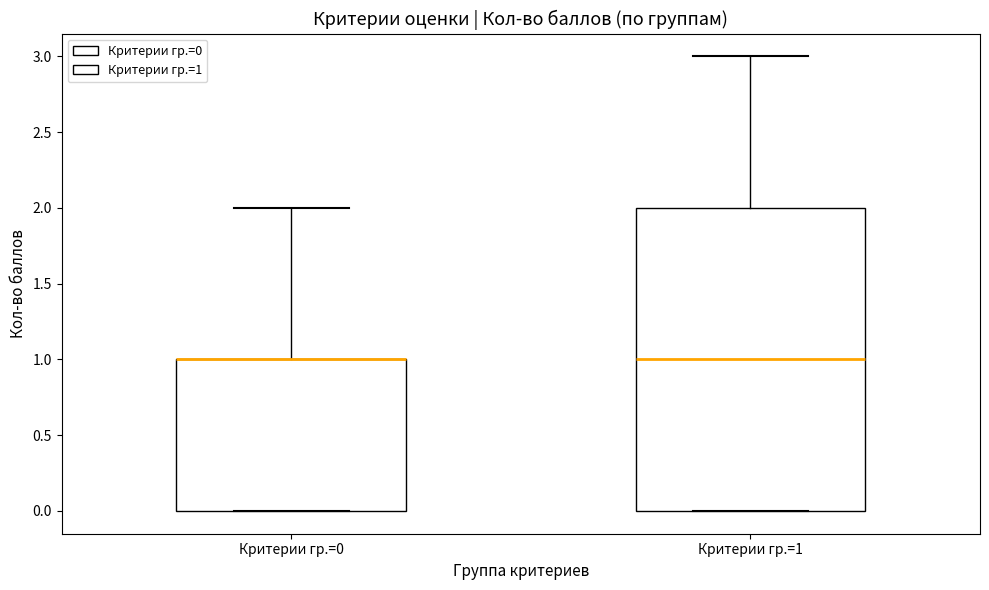

Reading left to right, read every box against the y-axis: the position of its median line, the range the box covers, and the ends of its whiskers. The values are not printed on the chart, so give them approximately, as read against the axis.

Критерии гр.=0: median 1 (drawn on the box's upper edge), box 0 to 1, whiskers 0 to 2
Критерии гр.=1: median 1, box 0 to 2, whiskers 0 to 3